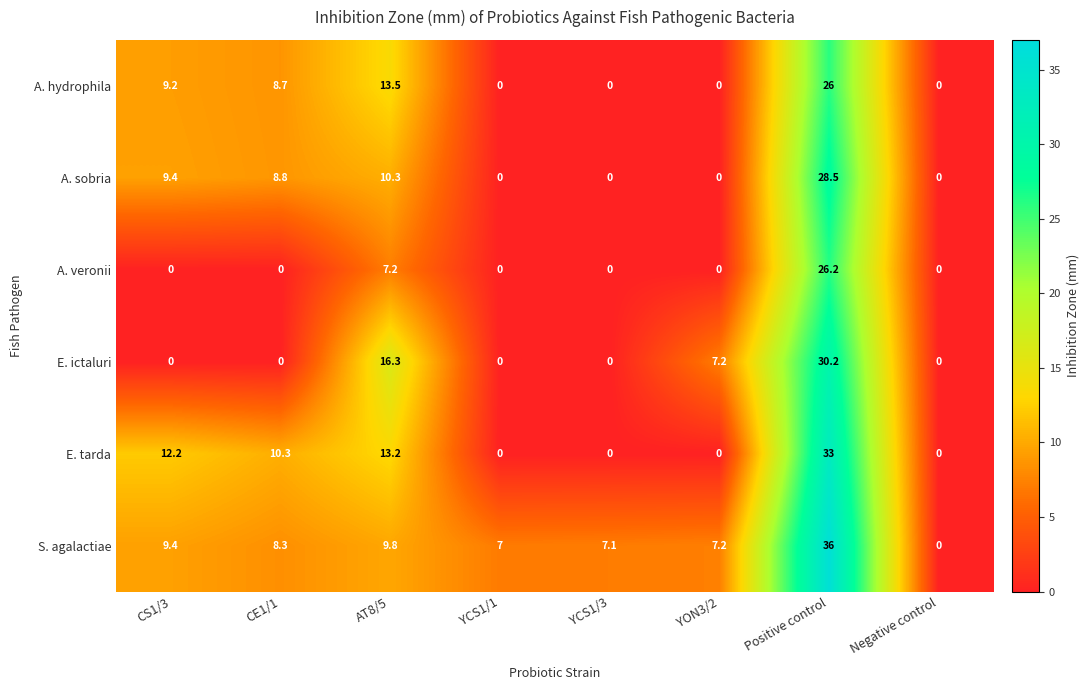

At which category is the sum across all series the highest?

Positive control